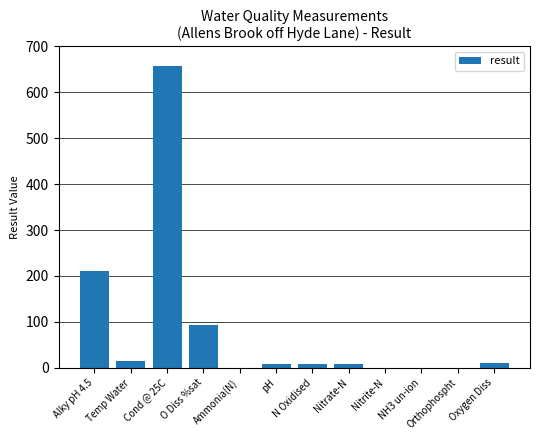

True or false: the data shows 15.2 at Temp Water.

True